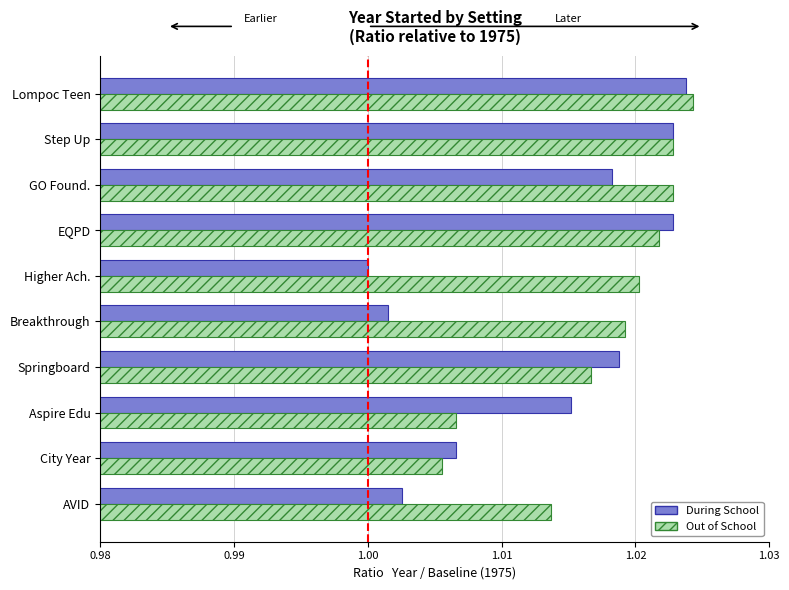

Rank the series by their maximum value, from highest to lowest.

Out of School, During School